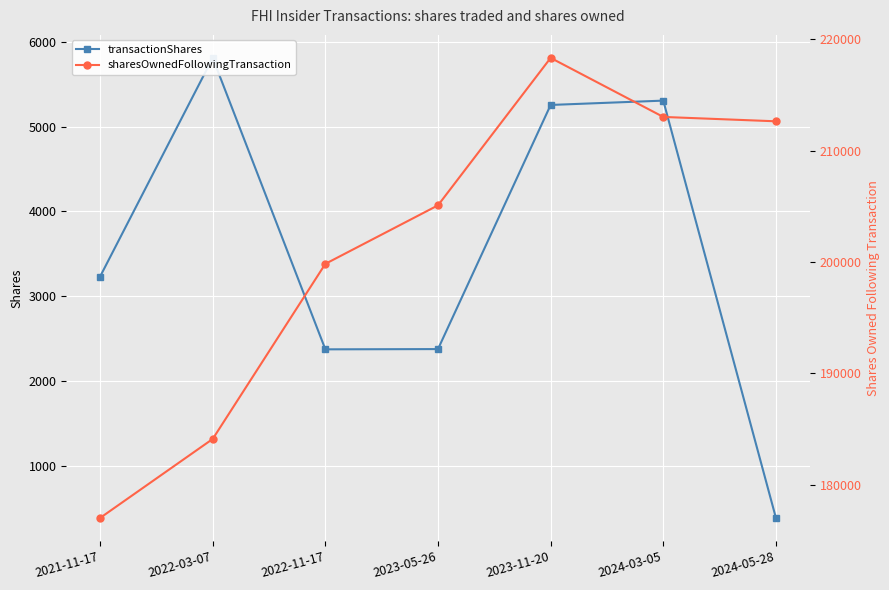

Reading left to right, what are all the values shown in this chart?

transactionShares: 3233	5808	2377	2380	5254	5305	392
sharesOwnedFollowingTransaction: 177006	184103	199837	205095	218341	213036	212644